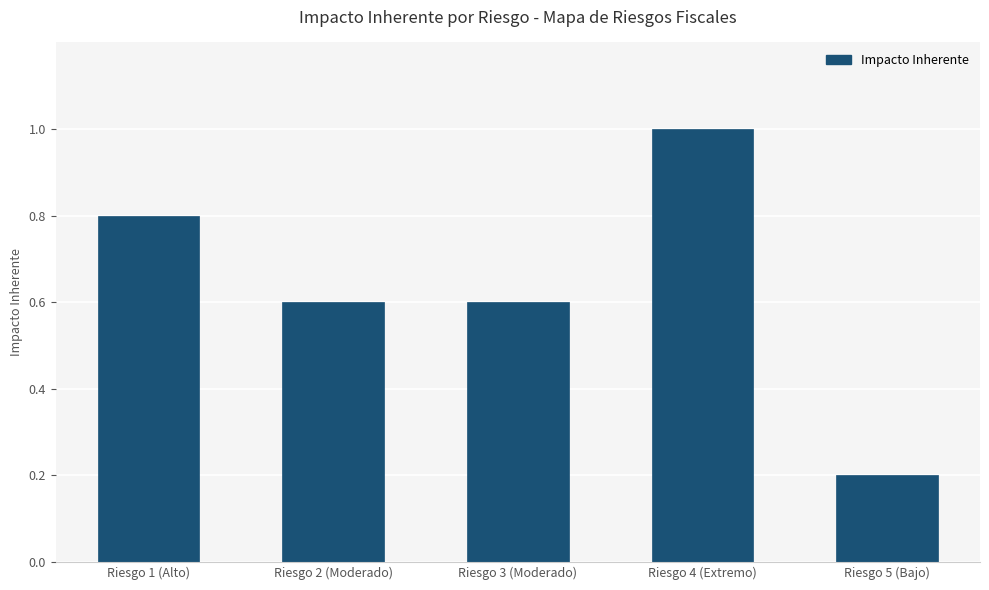

Are the bars horizontal?

No